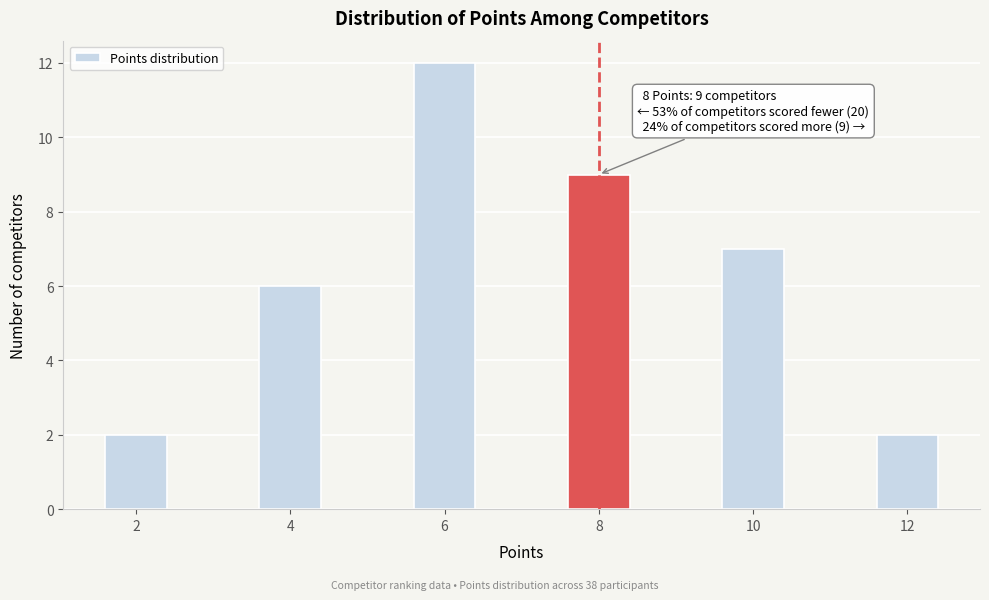

Reading right to left, extract all data points from this chart.

12=2	10=7	8=9	6=12	4=6	2=2